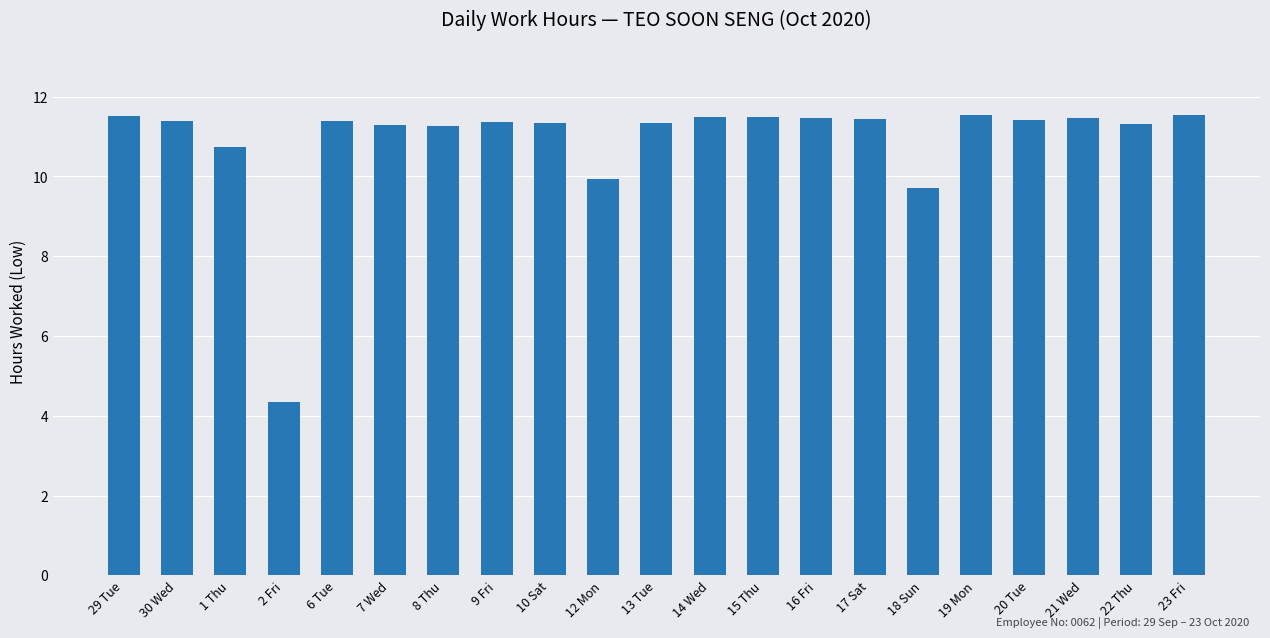

What is the difference between the maximum and second lowest values?

1.8